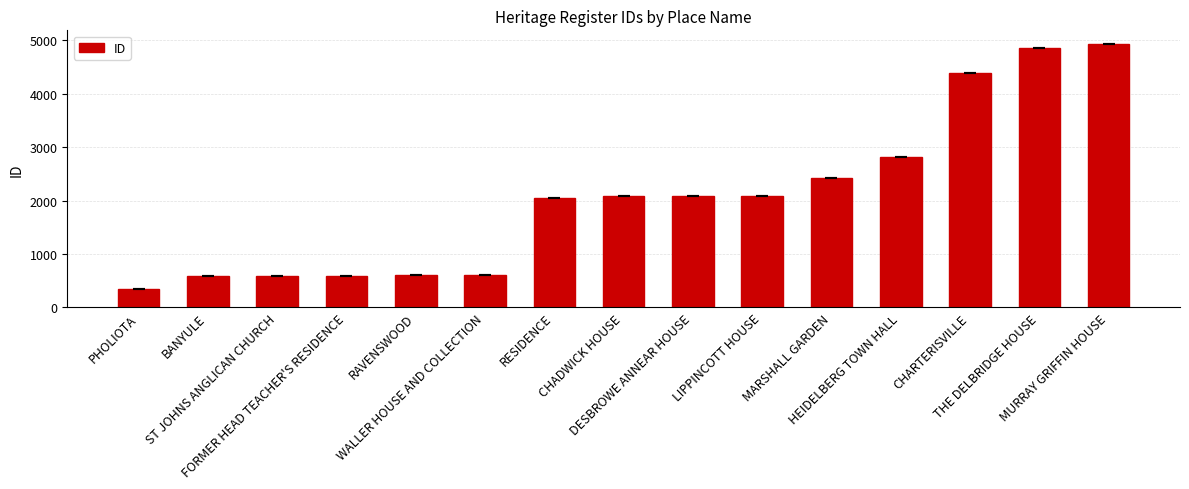

What is the difference between the second highest and minimum values?

4501